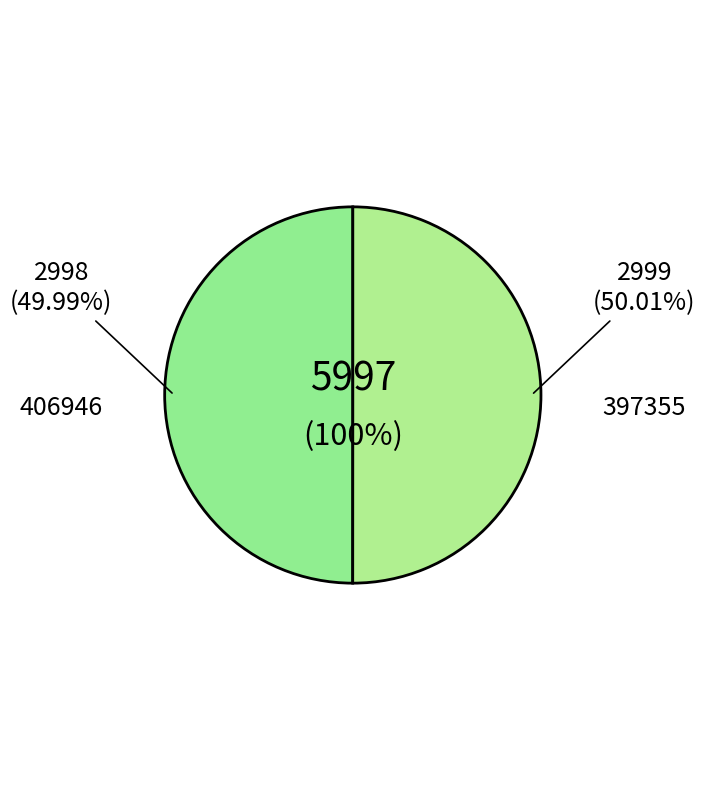

True or false: 397355 accounts for 62% of the total.

False